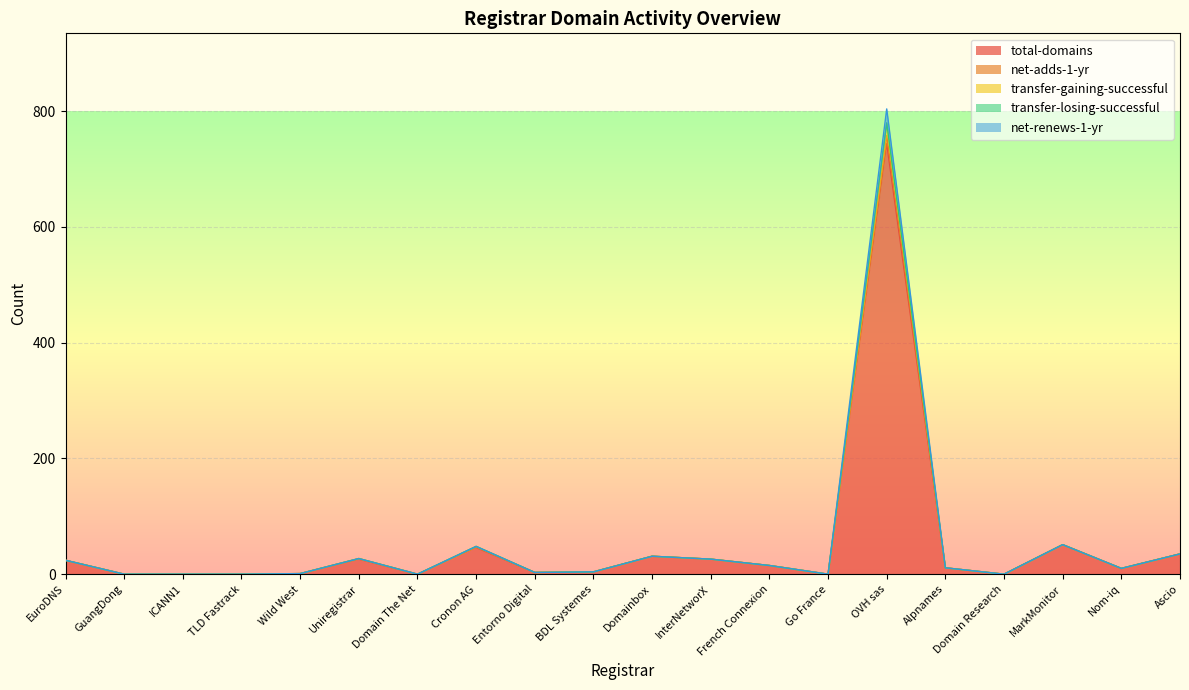

What is the label of the 17th point from the right?

TLD Fastrack